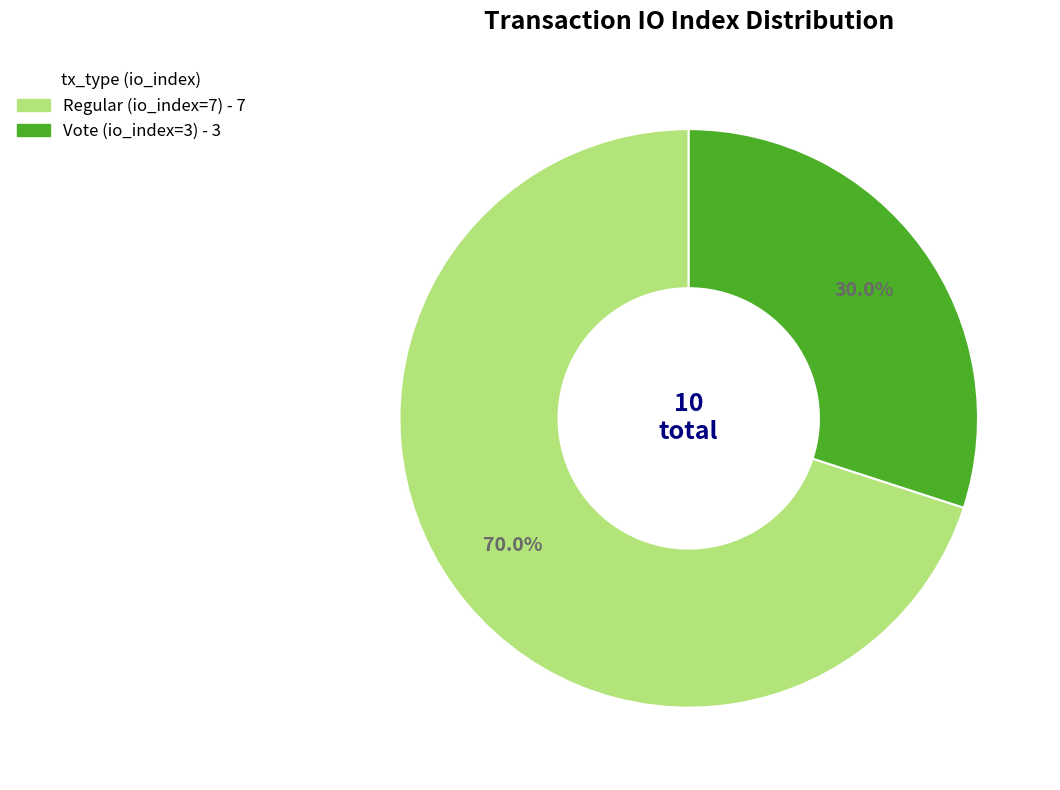

To the nearest percent, what portion does Regular (io_index=7) represent?

70%